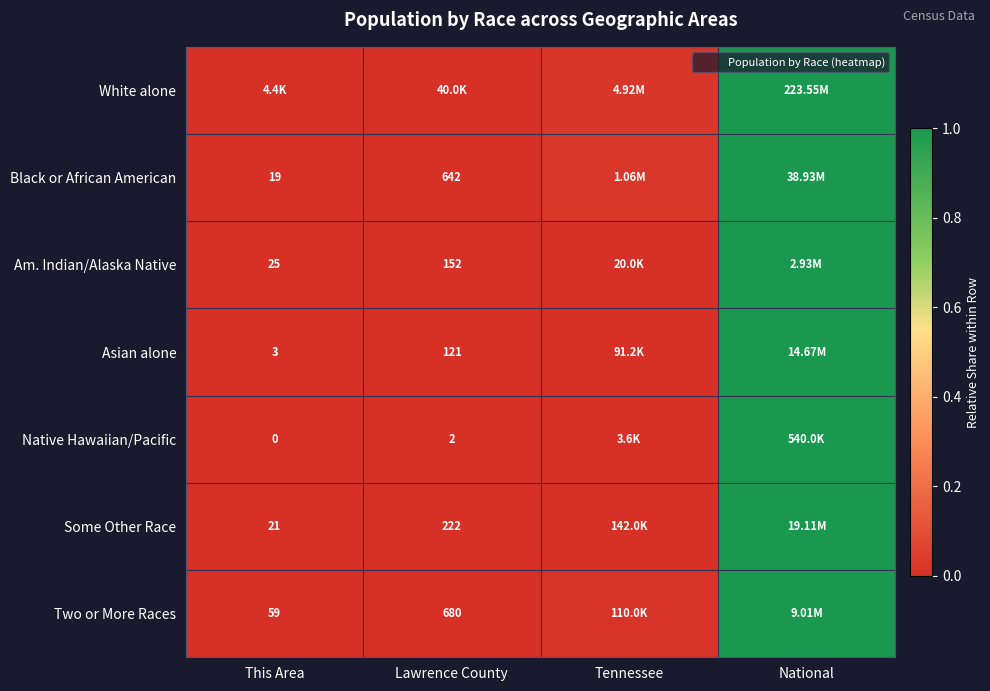

At This Area, list the series in order from smallest to largest.

Native Hawaiian/Pacific, Asian alone, Black or African American, Some Other Race, Two or More Races, Am. Indian/Alaska Native, White alone